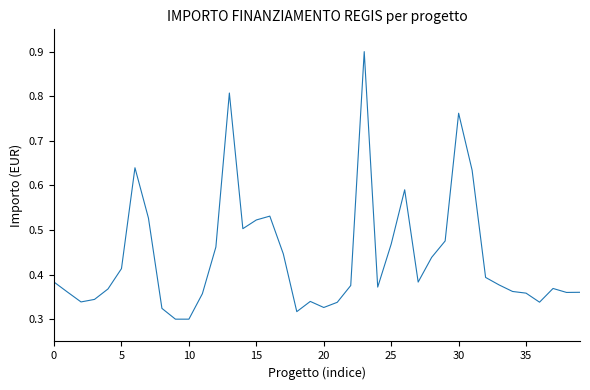

What is the maximum value shown in the chart?

0.9